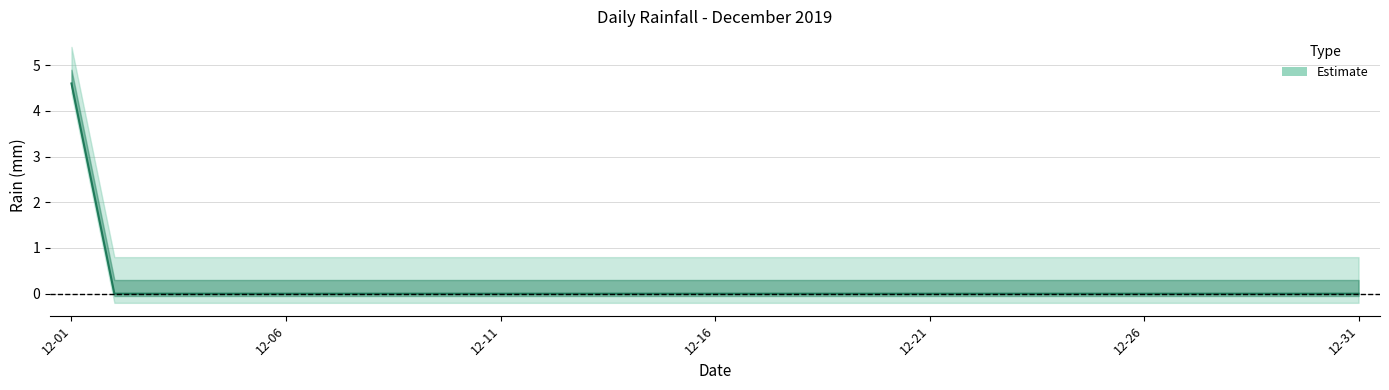

Does the chart display data point markers on the line(s)?

No